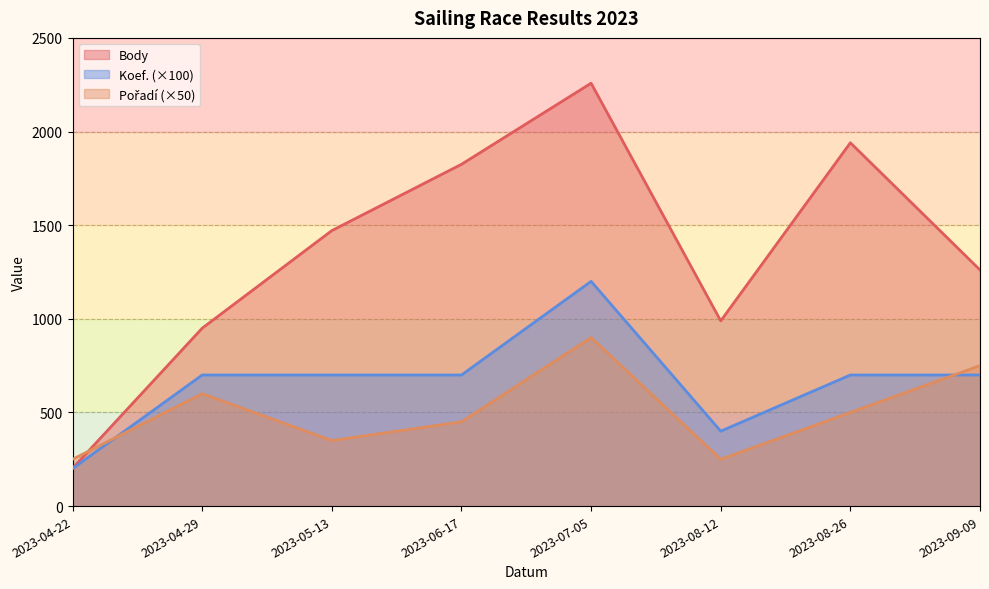

At which category is the sum across all series the highest?

2023-07-05